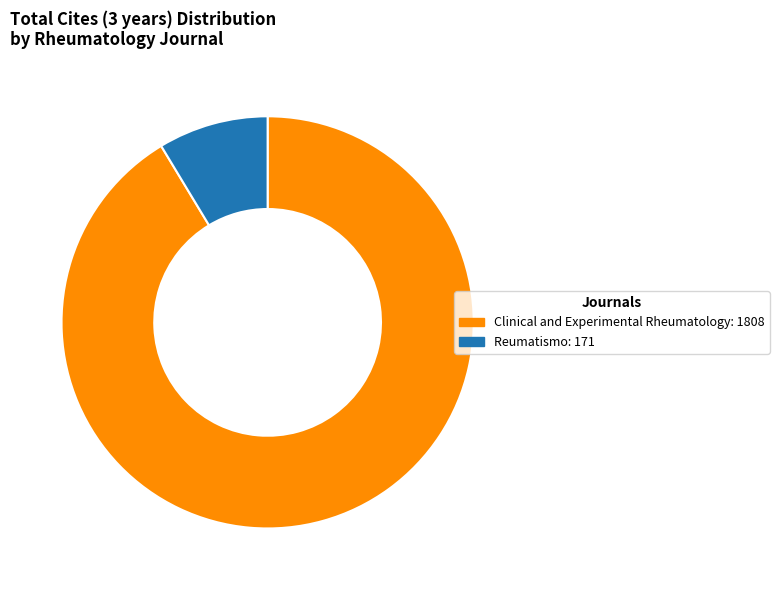

The Clinical and Experimental Rheumatology: 1808 slice represents 91% of the pie. True or false?

True